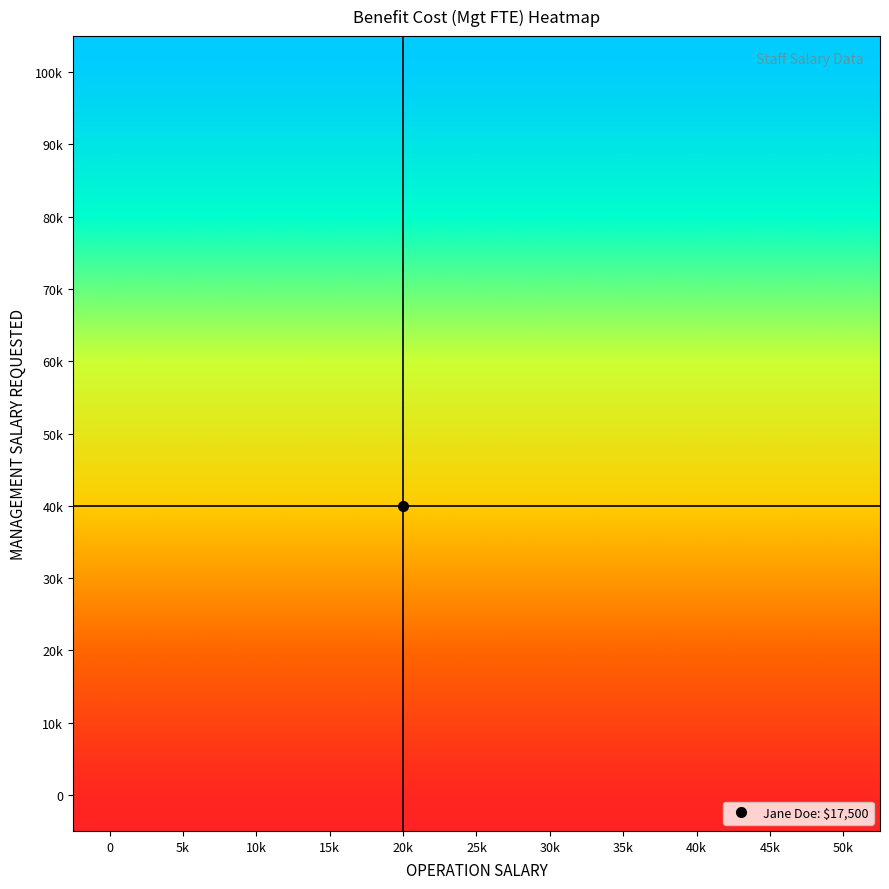

Between 20k and 0, which is larger?

20k